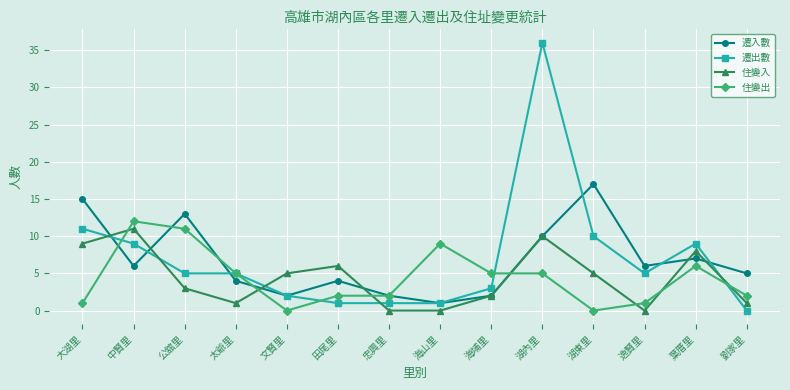

What is the value of the 住變出 point at the 8th from the left?

9